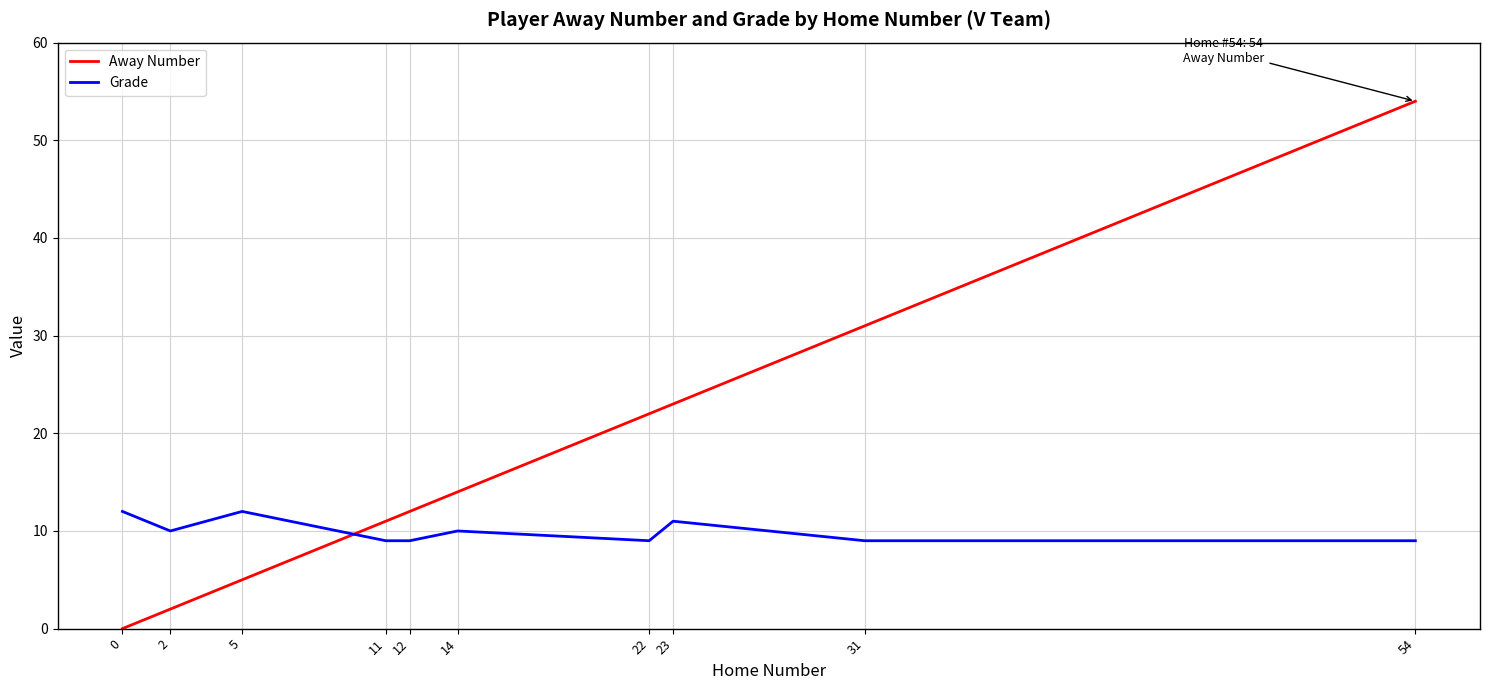

At 54, list the series in order from smallest to largest.

Grade, Away Number